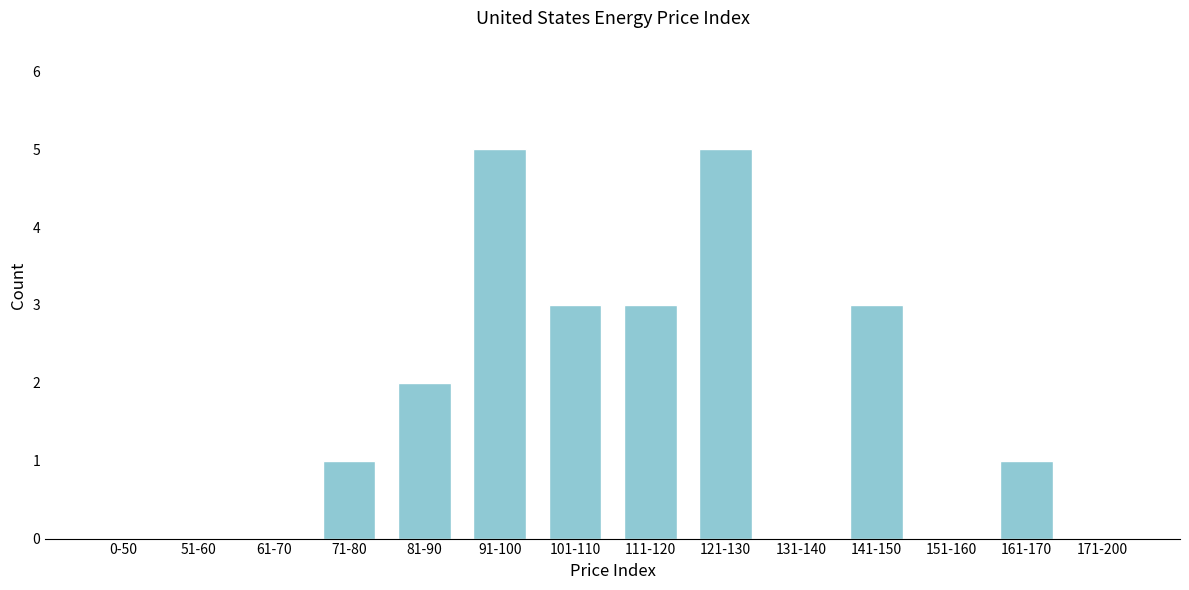

Reading left to right, transcribe all the data shown in this chart.

0-50=0	51-60=0	61-70=0	71-80=1	81-90=2	91-100=5	101-110=3	111-120=3	121-130=5	131-140=0	141-150=3	151-160=0	161-170=1	171-200=0